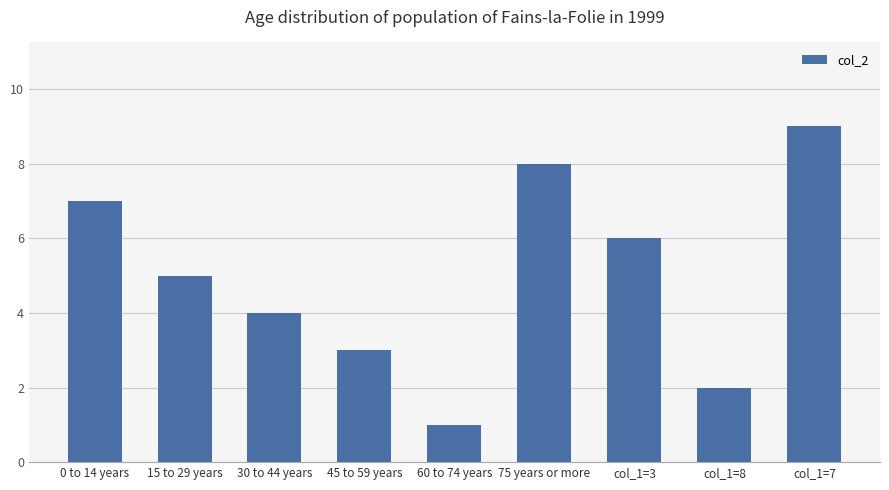

What position from the right is col_1=7?

1